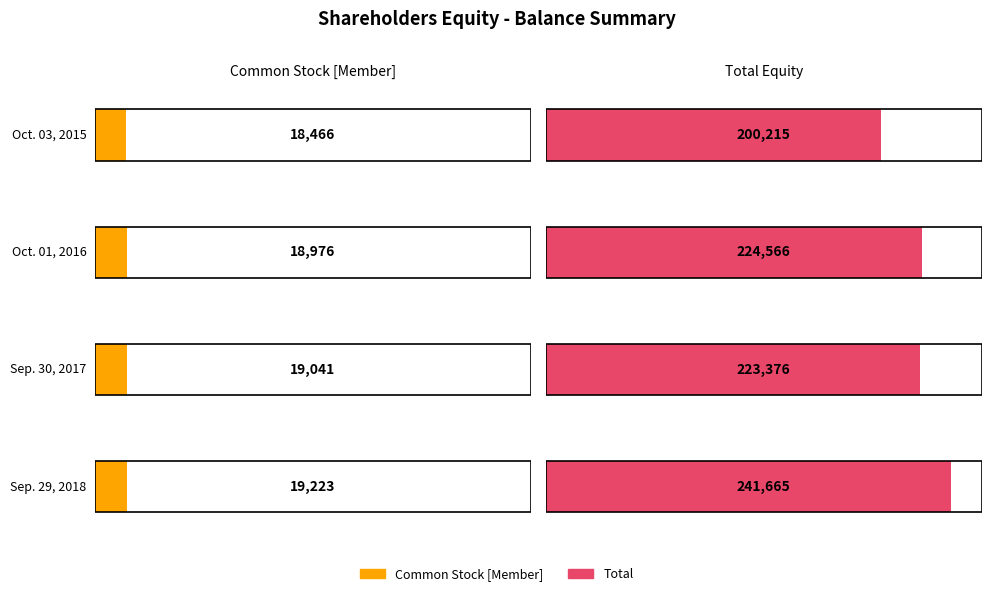

Reading left to right, extract all data points from this chart.

Common Stock [Member]: 18466	18976	19041	19223
Total: 200215	224566	223376	241665